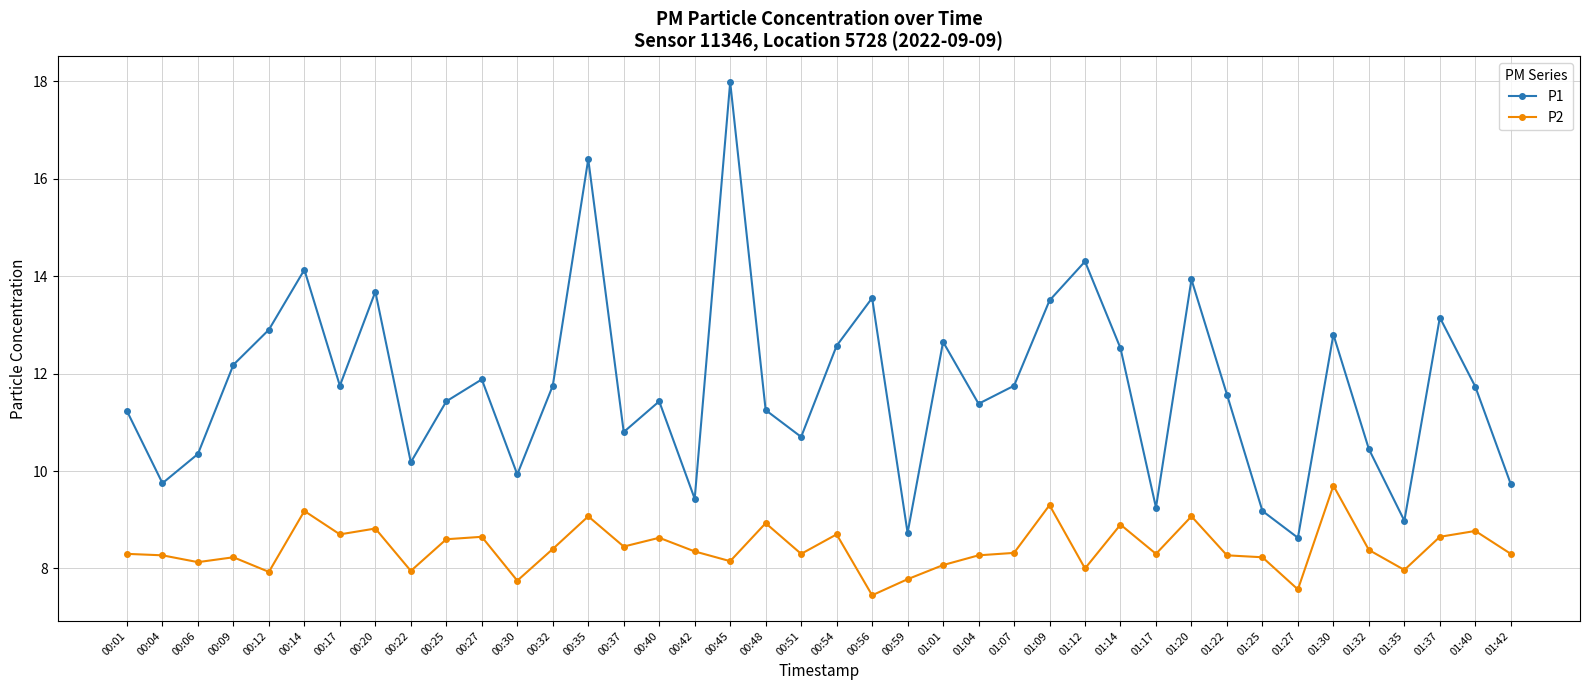

What is the difference between the second highest and second lowest values in the P2 series?

1.7